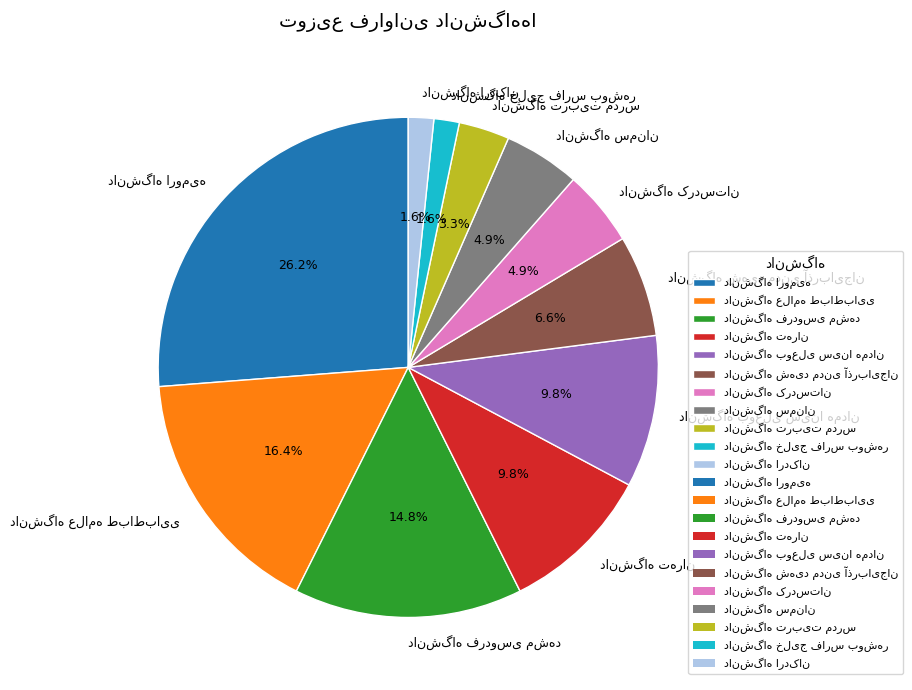

Does any single category account for the majority?

No